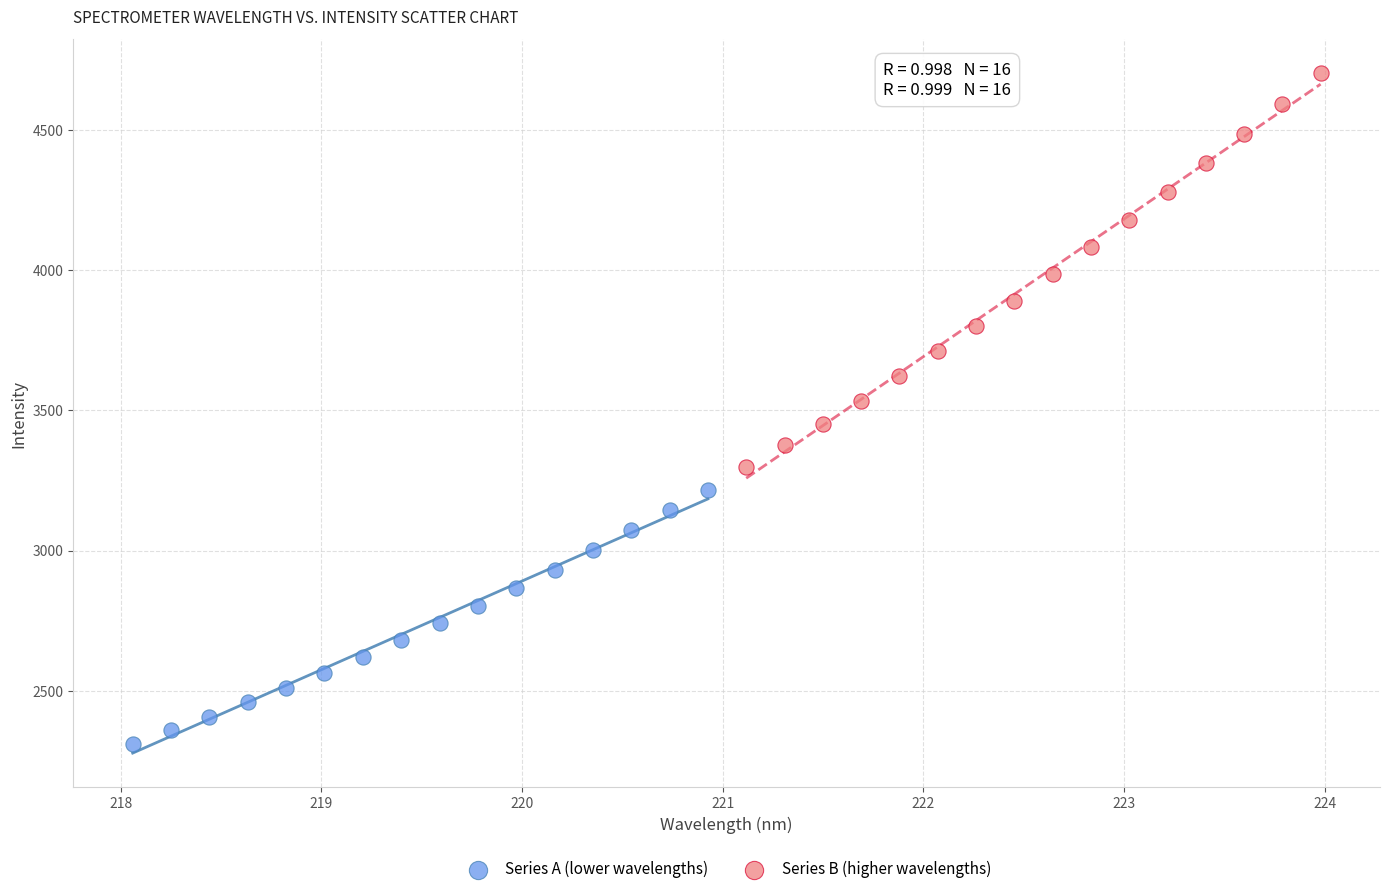

Which series contains the highest Y value?

Series B (higher wavelengths)